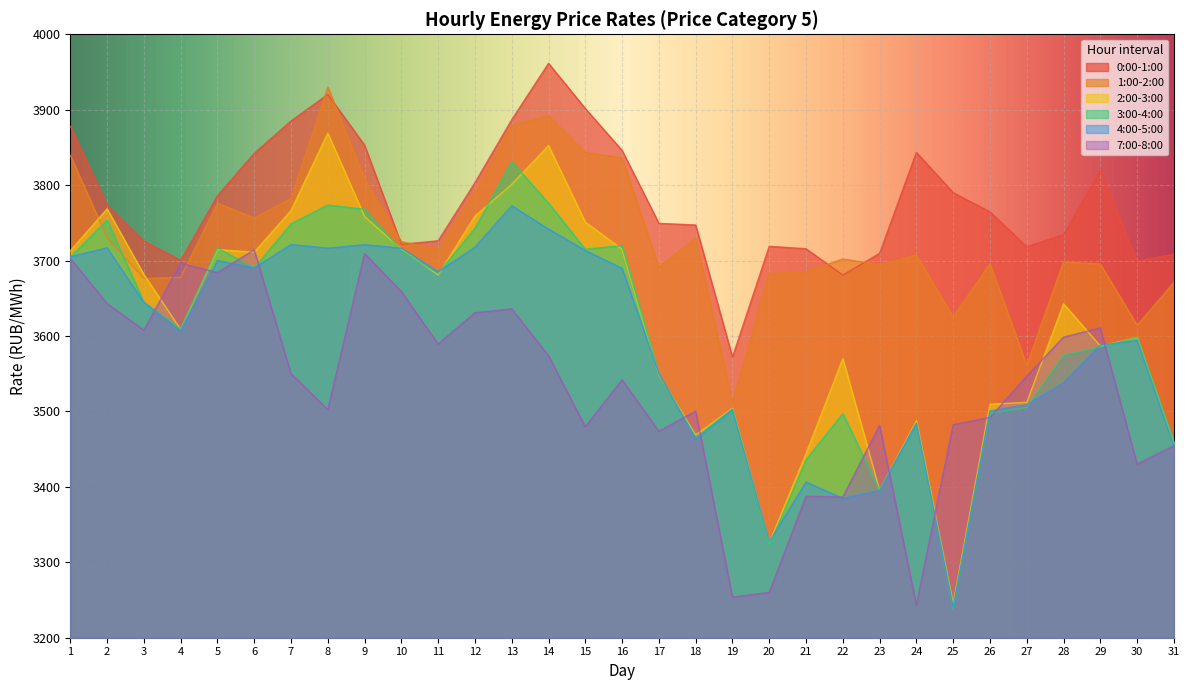

True or false: 2:00-3:00 and 7:00-8:00 intersect in this chart.

True